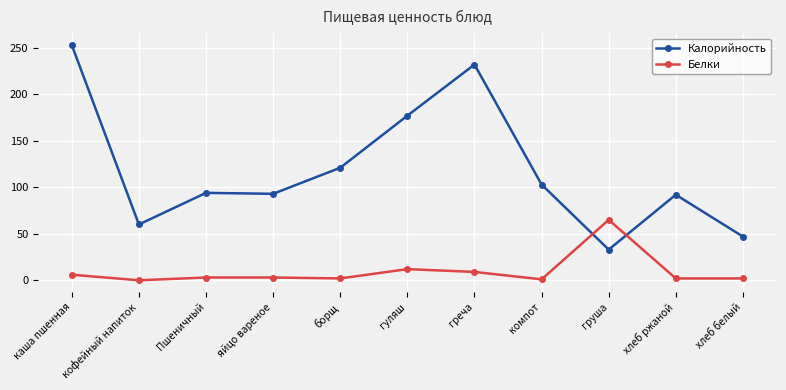

What is the difference between the maximum and minimum values in the Калорийность series?

220